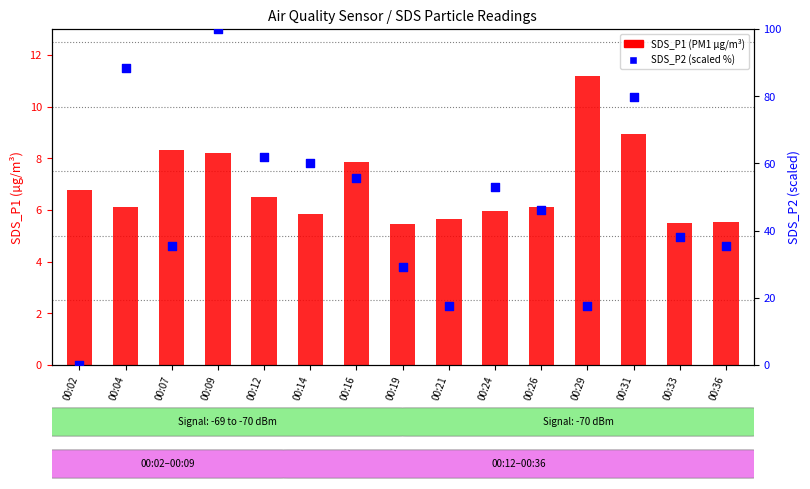

Is the value of SDS_P2 (percentile) at 00:24 greater than the value of SDS_P1 (PM1) at 00:14?

Yes